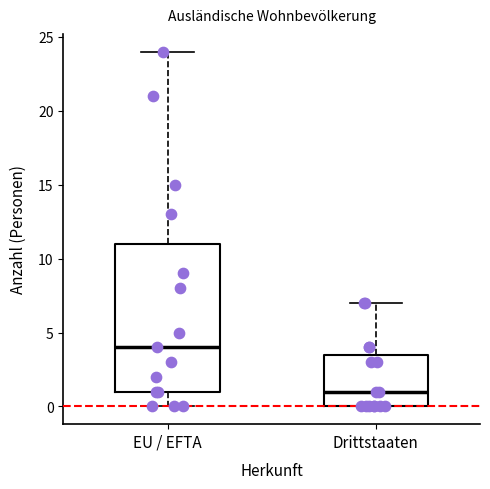

Reading left to right, read every box against the y-axis: the position of its median line, the range the box covers, and the ends of its whiskers. The values are not printed on the chart, so give them approximately, as read against the axis.

EU / EFTA: median 4.0, box 1.0 to 11.0, whiskers 0.0 to 24.0
Drittstaaten: median 1.0, box 0.0 to 3.5, whiskers 0.0 to 7.0